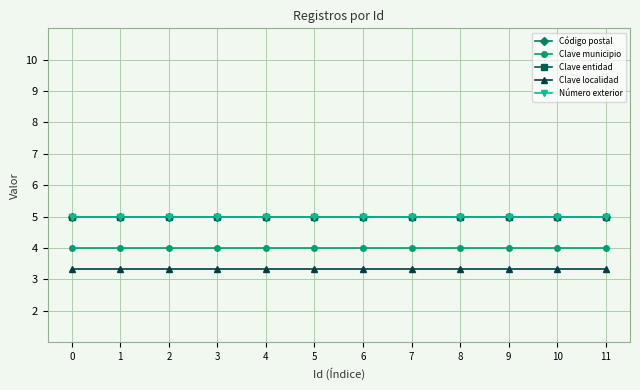

List the labels in order of Clave entidad value, largest first.

0, 1, 2, 3, 4, 5, 6, 7, 8, 9, 10, 11